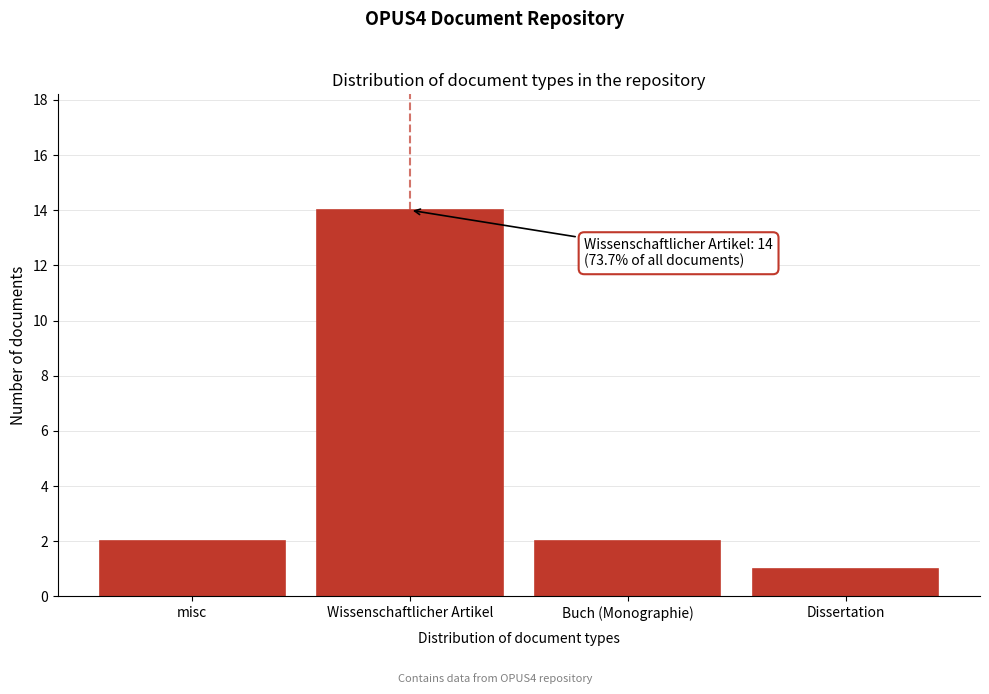

Reading left to right, extract all data points from this chart.

2	14	2	1